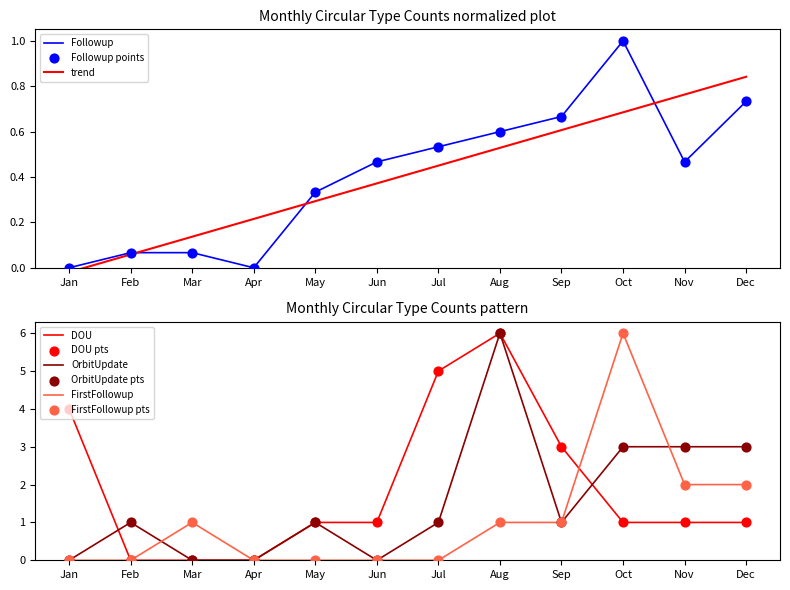

Which series contains the highest Y value?

DOU